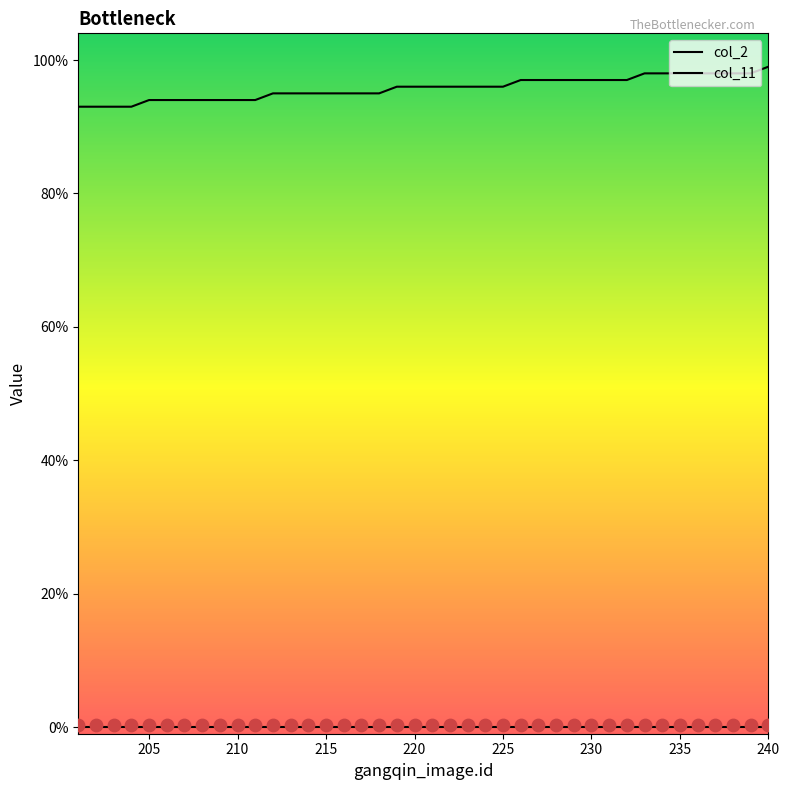

Which series has the largest Y range (max minus min)?

col_2